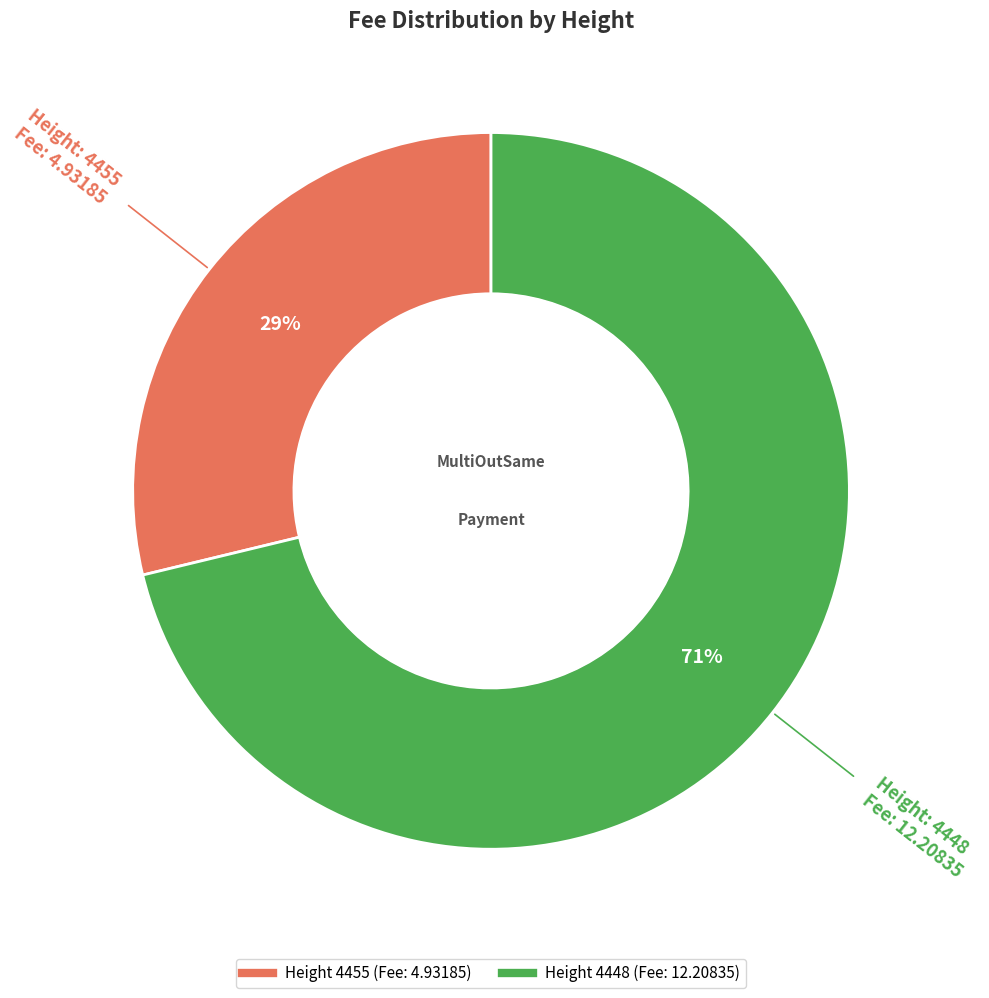

To the nearest percent, what is the average slice percentage?

50%